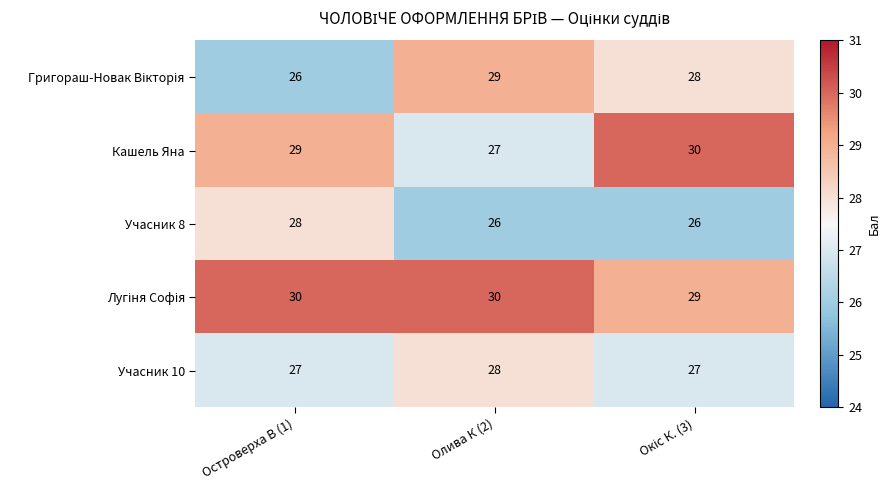

At how many categories does at least one series exceed 29?

3